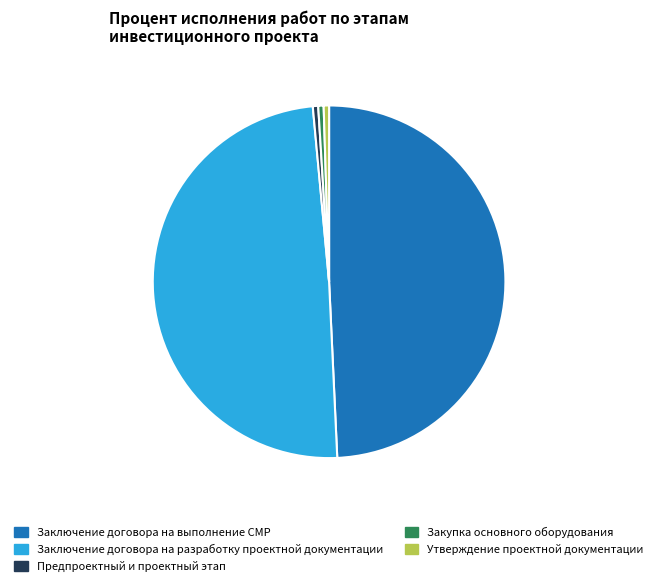

Does Предпроектный и проектный этап account for over 50% of the chart?

No